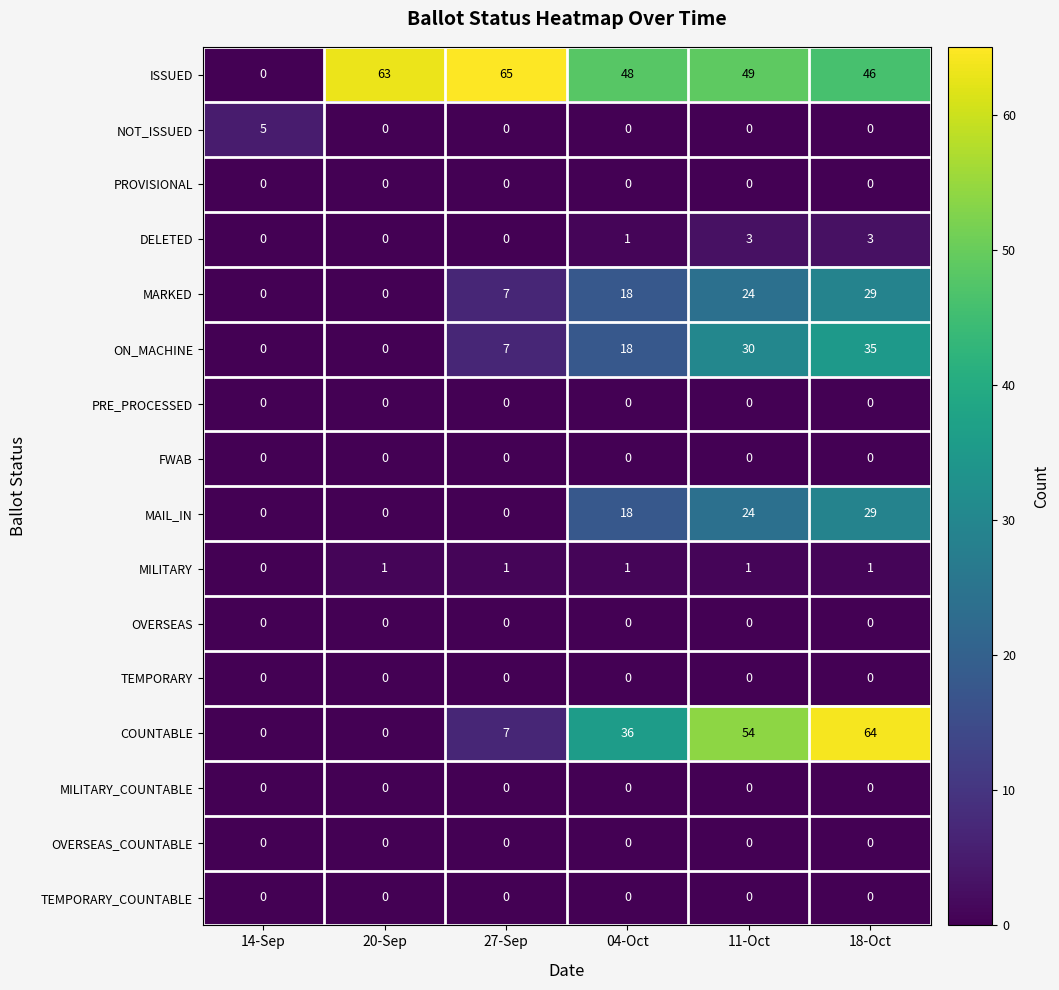

List the labels in order of ISSUED value, largest first.

27-Sep, 20-Sep, 11-Oct, 04-Oct, 18-Oct, 14-Sep